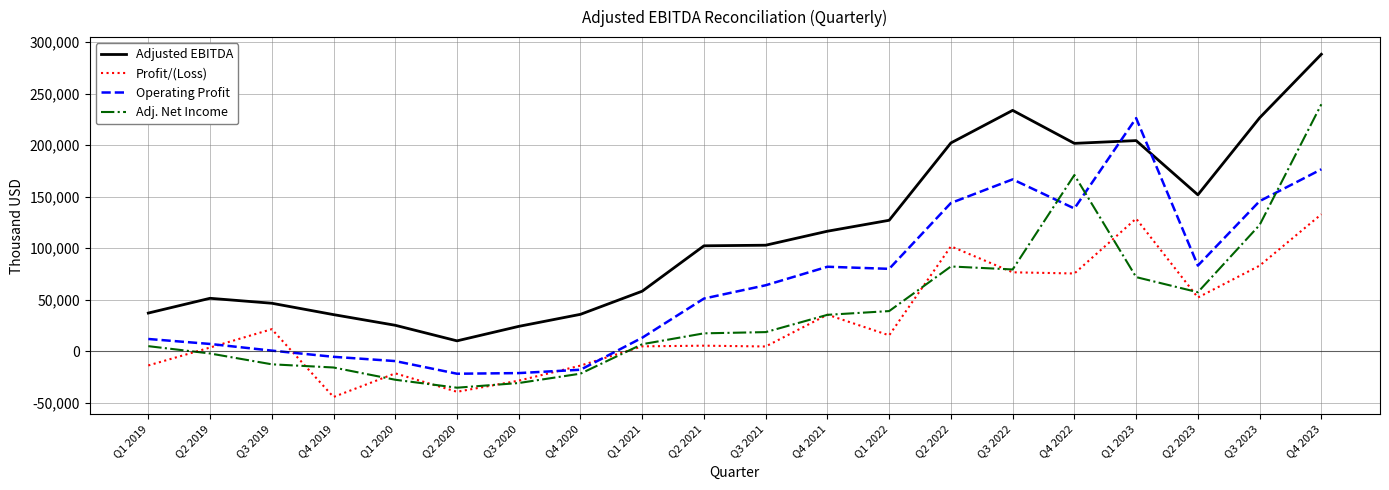

Which series changed the most between Q2 2021 and Q2 2023?

Adjusted EBITDA